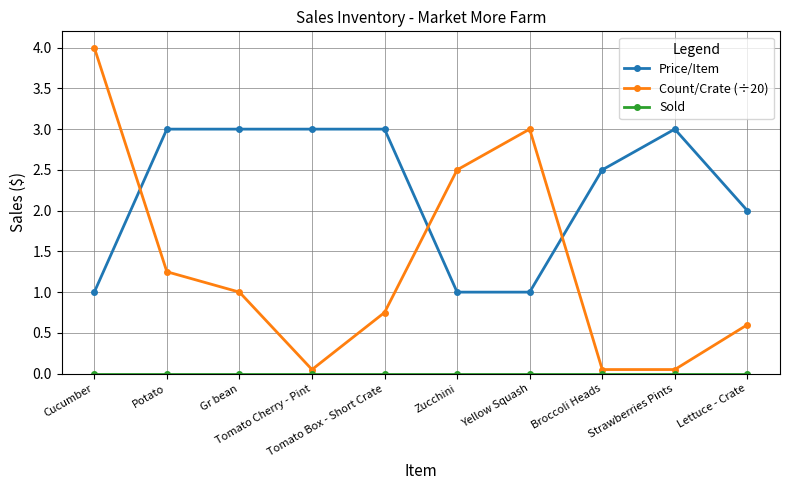

True or false: Count/Crate (÷20) has more than 2 interior local peaks.

False